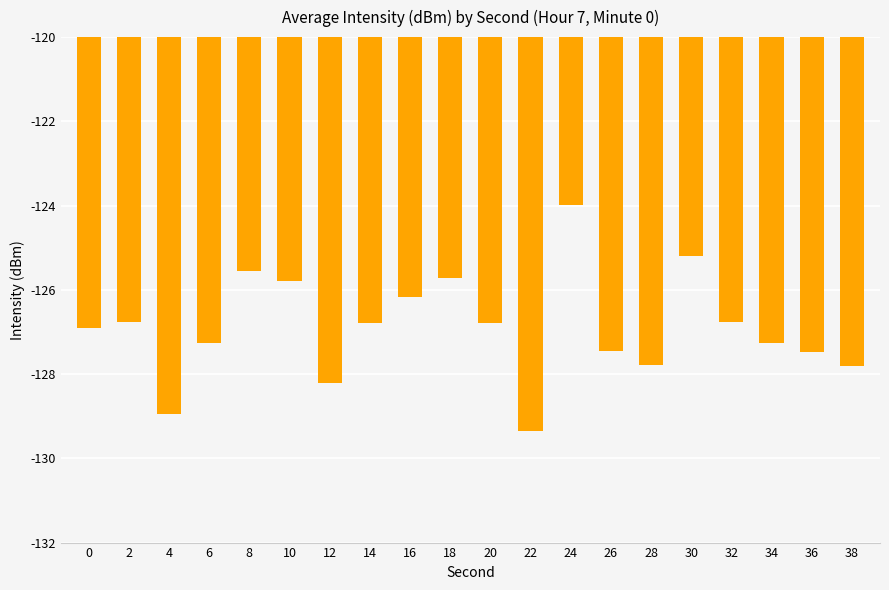

The value at 36 is -127.5. True or false?

True